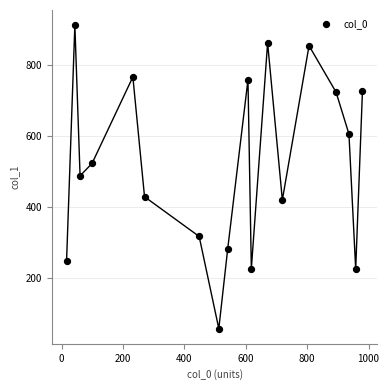

What is the range of Y values (max minus min)?

856